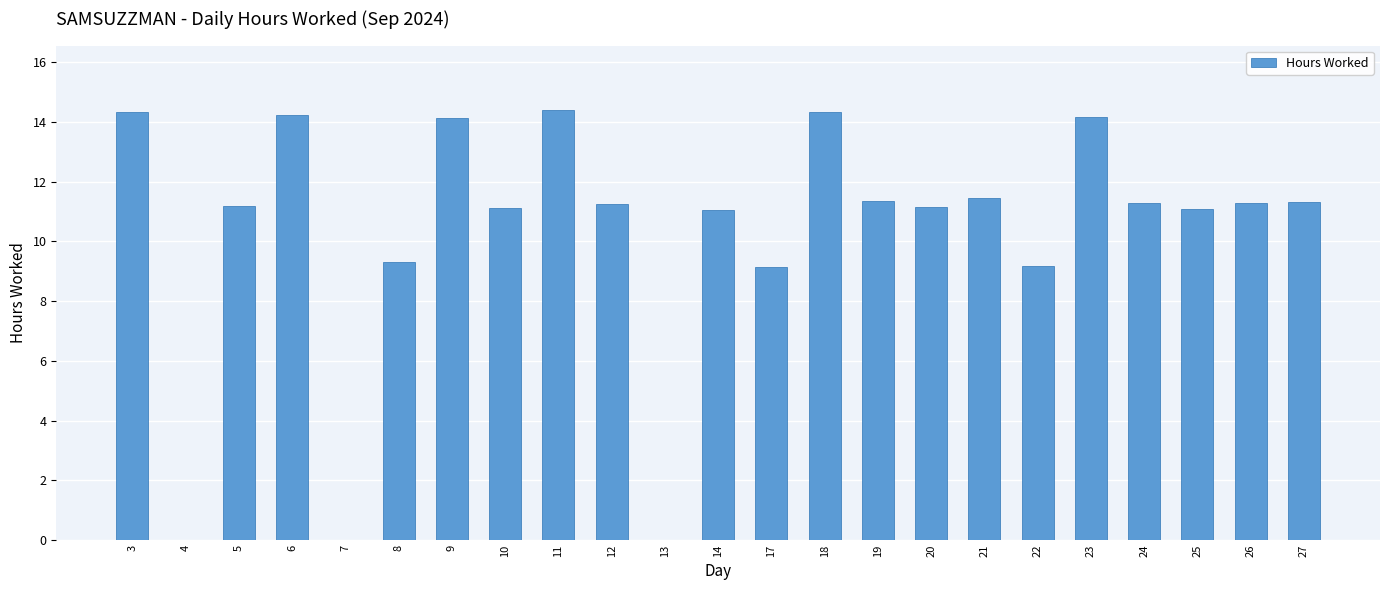

Are the bars horizontal?

No